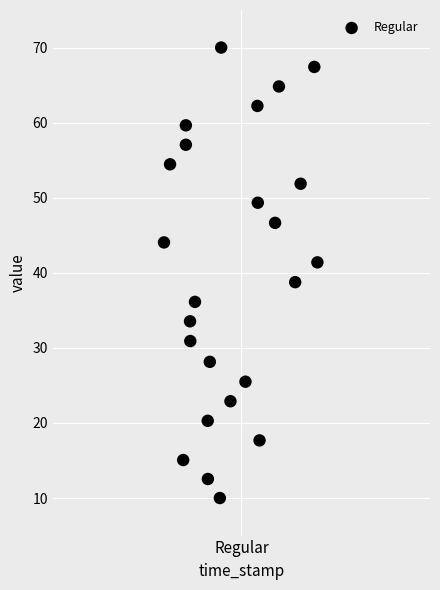

What is the range of X values (max minus min)?

0.6